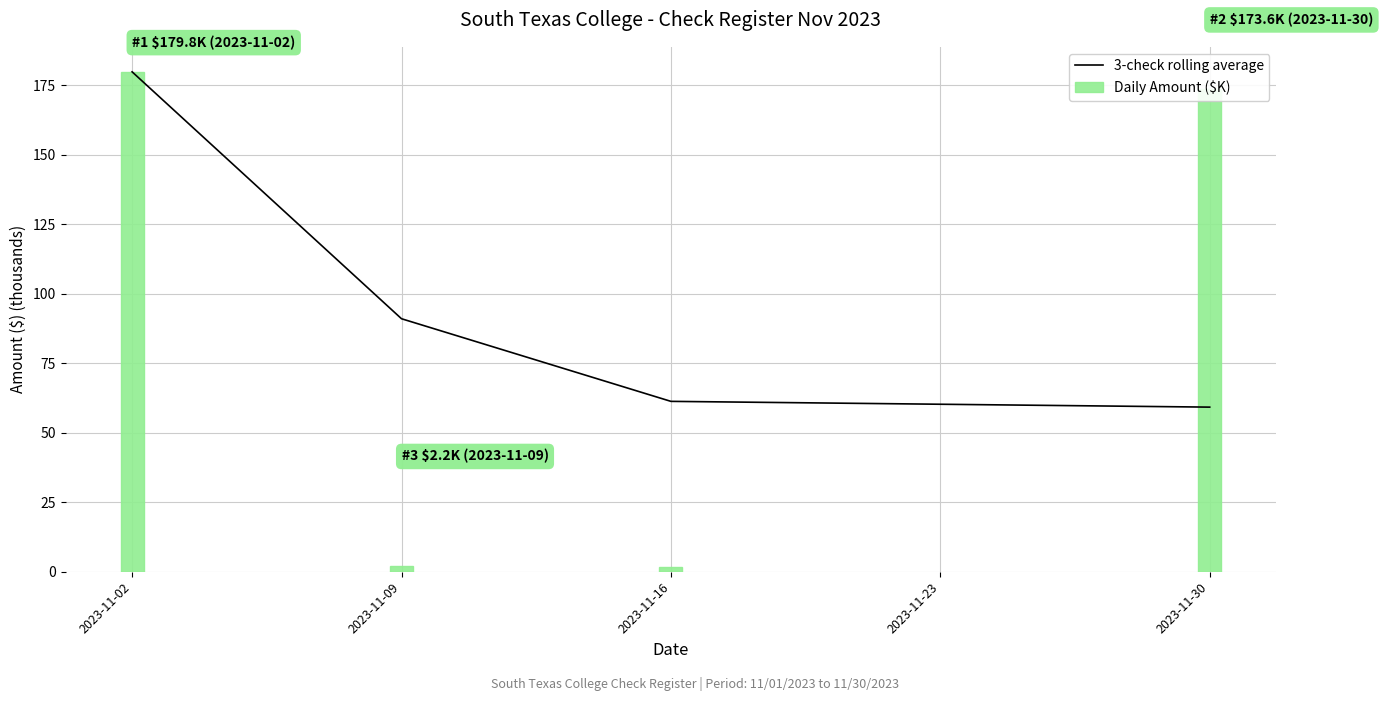

What is the value of the Daily Amount ($K) bar at the 3rd from the left?

1.9